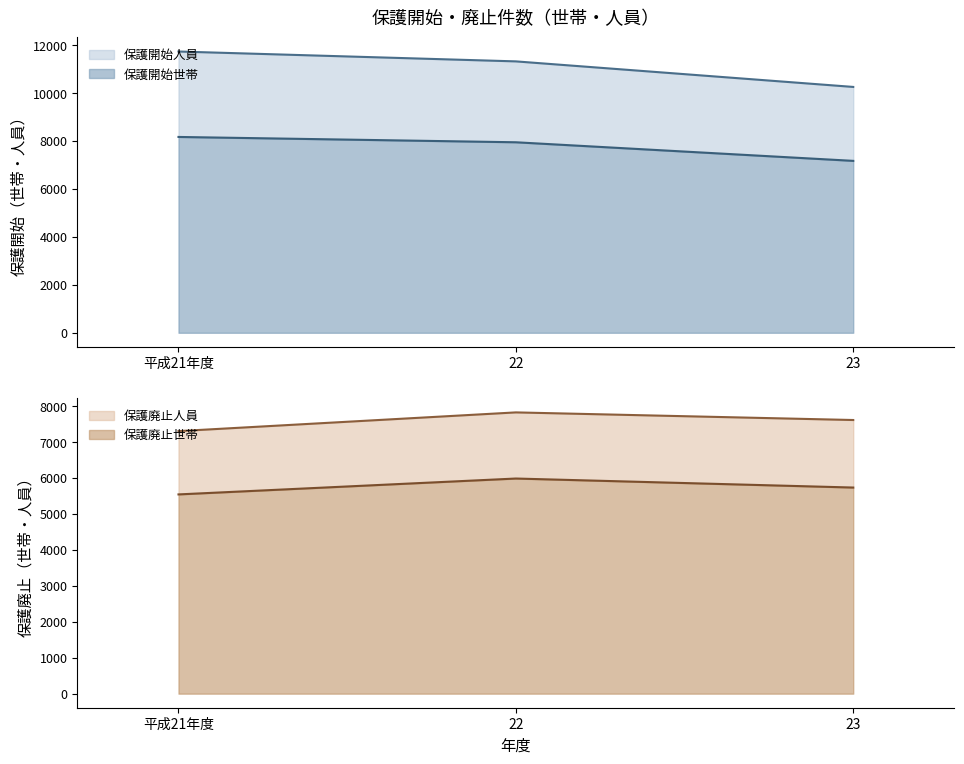

At which category does the chart reach its peak across all series?

平成21年度